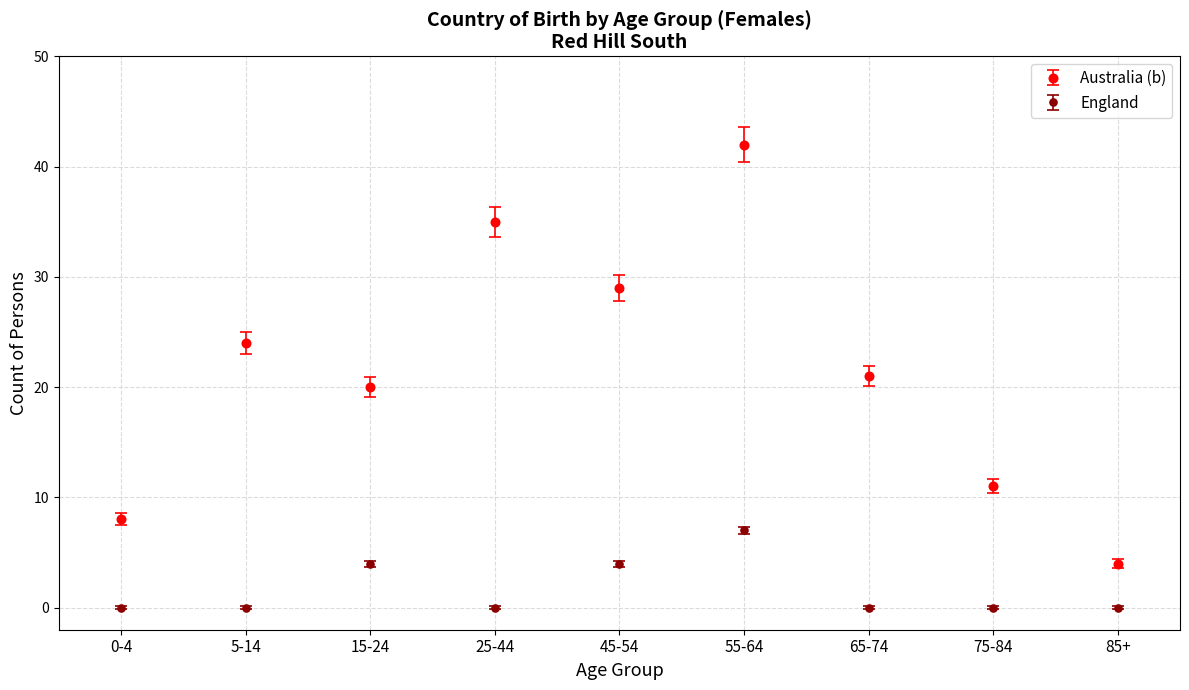

What is the spread (max minus min) of values at 65-74?

21